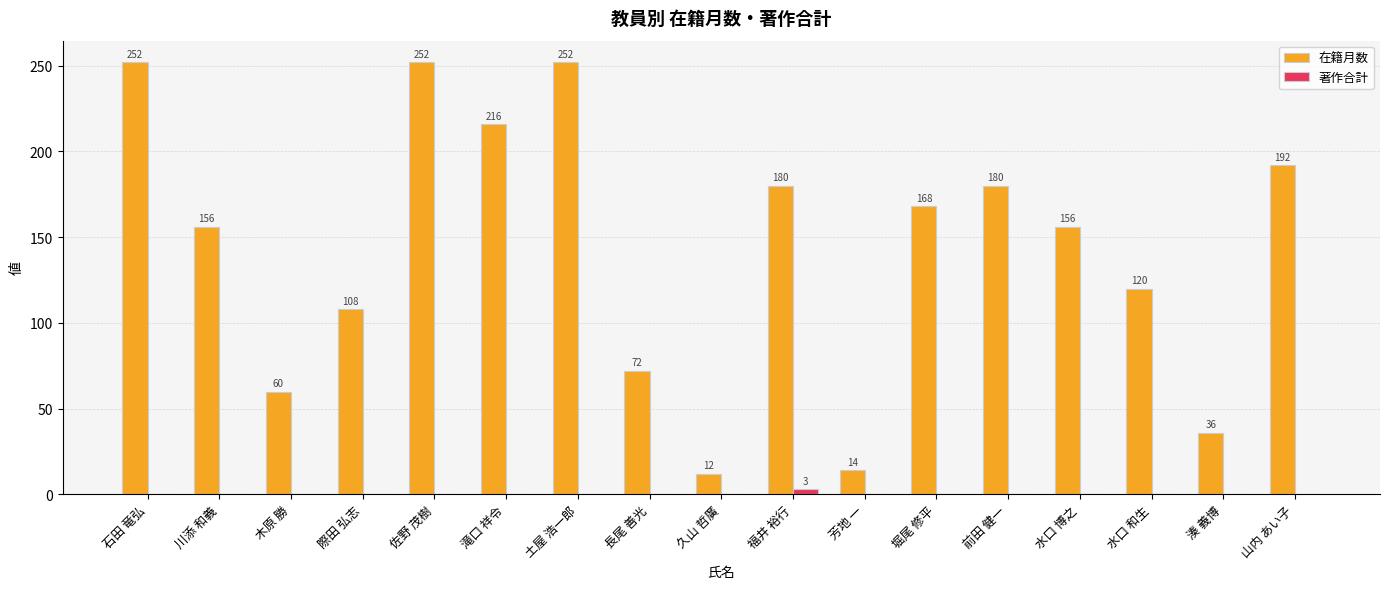

What are all the series names shown in the legend?

在籍月数, 著作合計